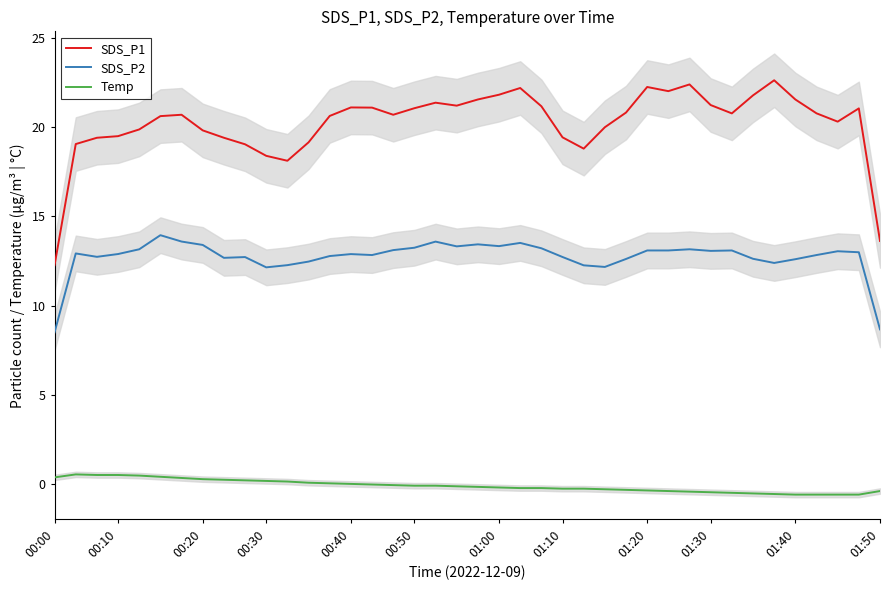

Does the chart have visible grid lines?

No